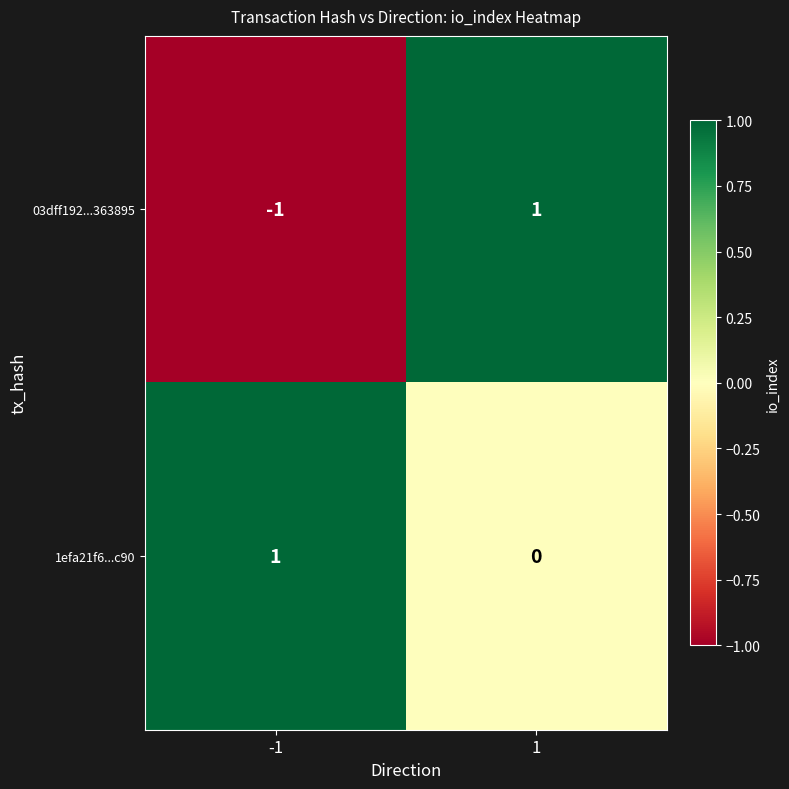

Rank the series at 1 from highest to lowest value.

03dff192...363895, 1efa21f6...c90